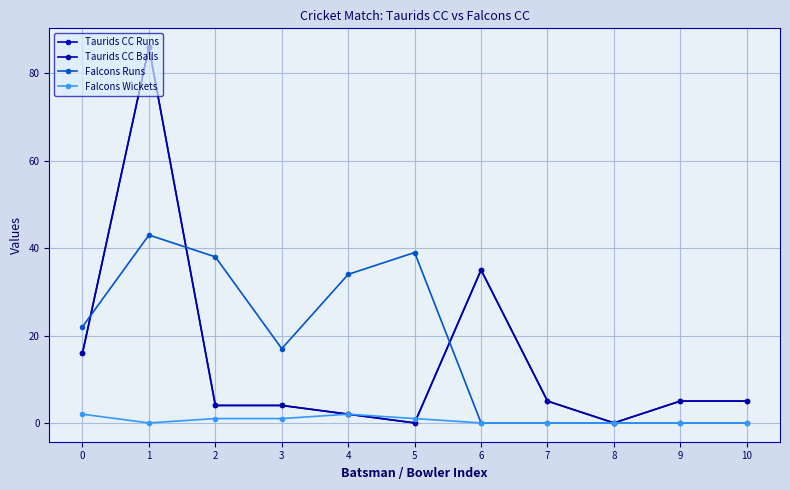

Reading right to left, transcribe all the data shown in this chart.

Taurids CC Runs: 10=5	9=5	8=0	7=5	6=35	5=0	4=2	3=4	2=4	1=86	0=16
Taurids CC Balls: 10=5	9=5	8=0	7=5	6=35	5=0	4=2	3=4	2=4	1=86	0=16
Falcons Runs: 10=0	9=0	8=0	7=0	6=0	5=39	4=34	3=17	2=38	1=43	0=22
Falcons Wickets: 10=0	9=0	8=0	7=0	6=0	5=1	4=2	3=1	2=1	1=0	0=2